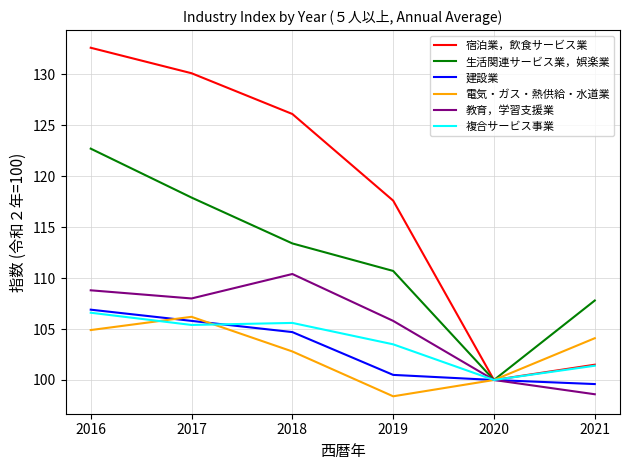

What is the approximate value of 電気・ガス・熱供給・水道業 at 2018?

102.8